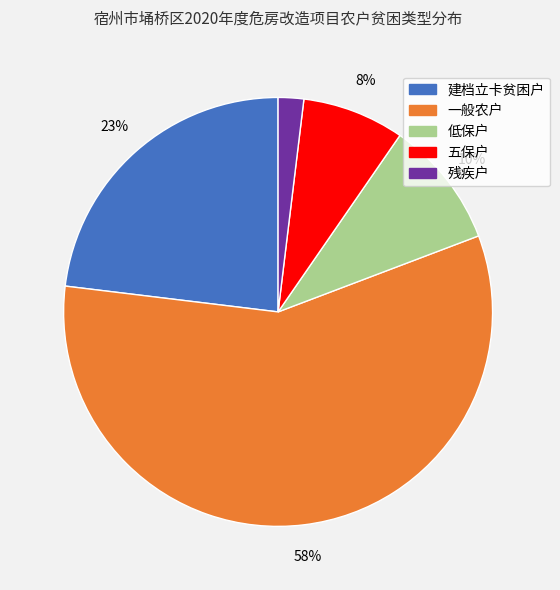

To the nearest percent, what portion does 建档立卡贫困户 represent?

23%